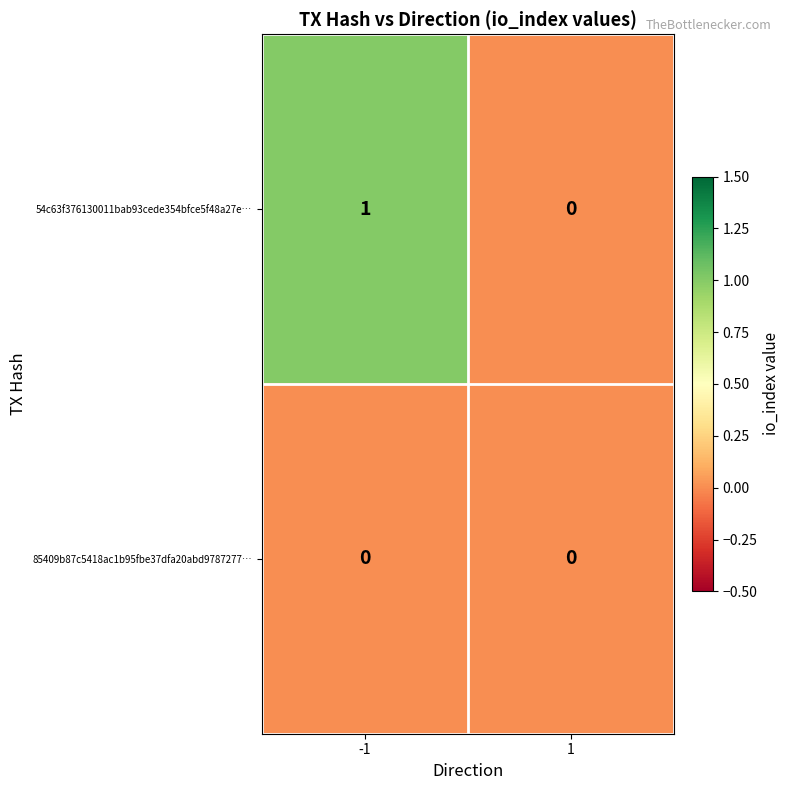

At which category is the sum across all series the highest?

-1